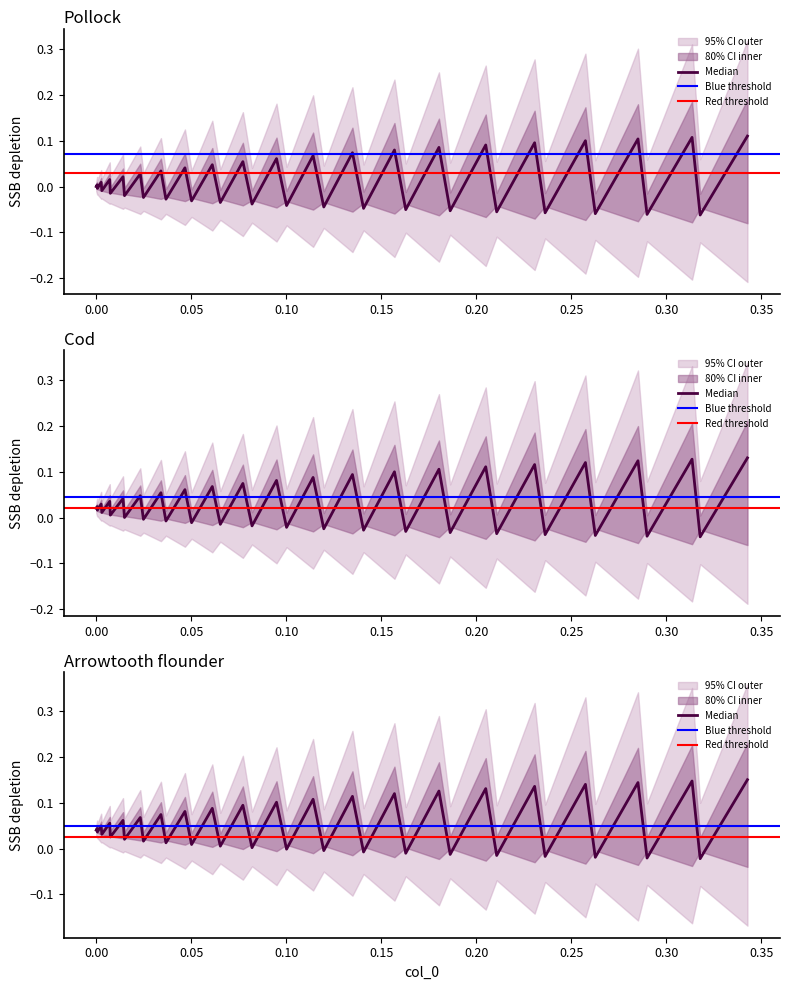

Is it true that col_1 equals -0.0 at 14?

False